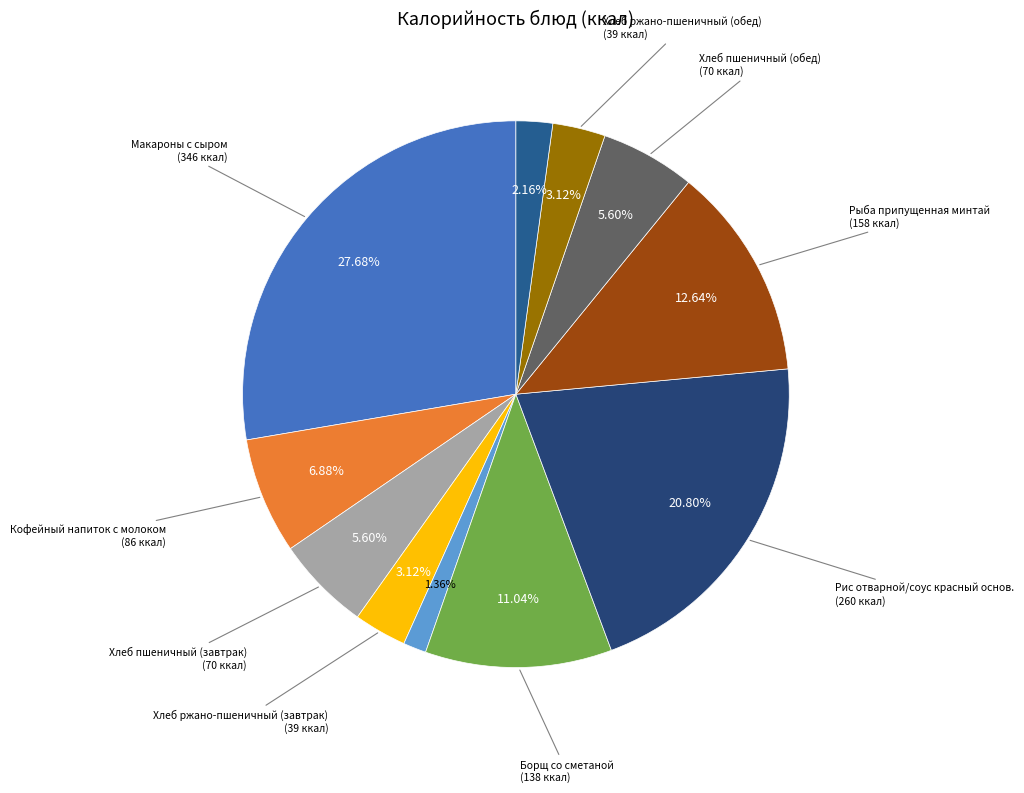

How many slices are in this pie chart?

11